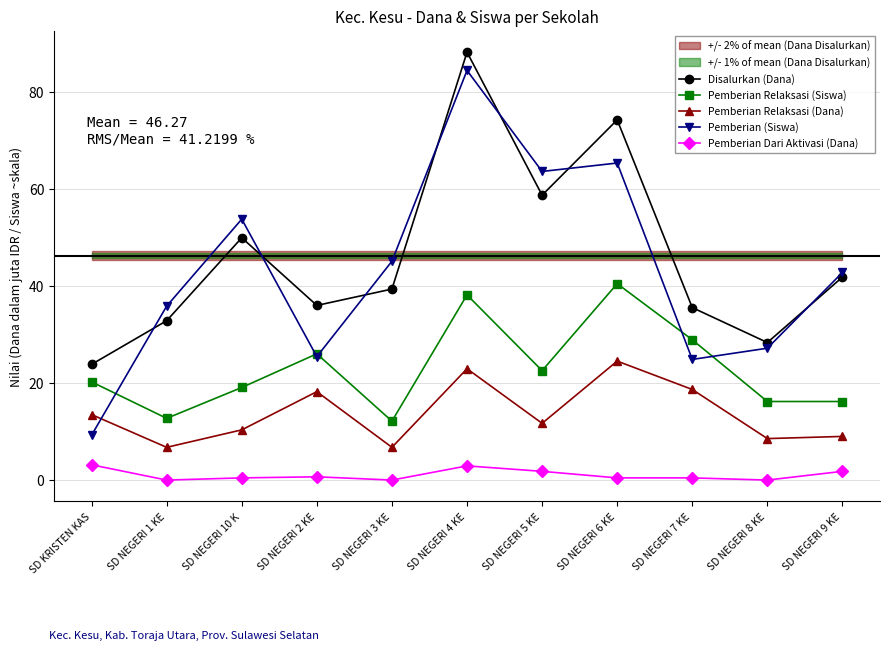

At which label is Pemberian (Siswa) closest to 46?

SD NEGERI 3 KE